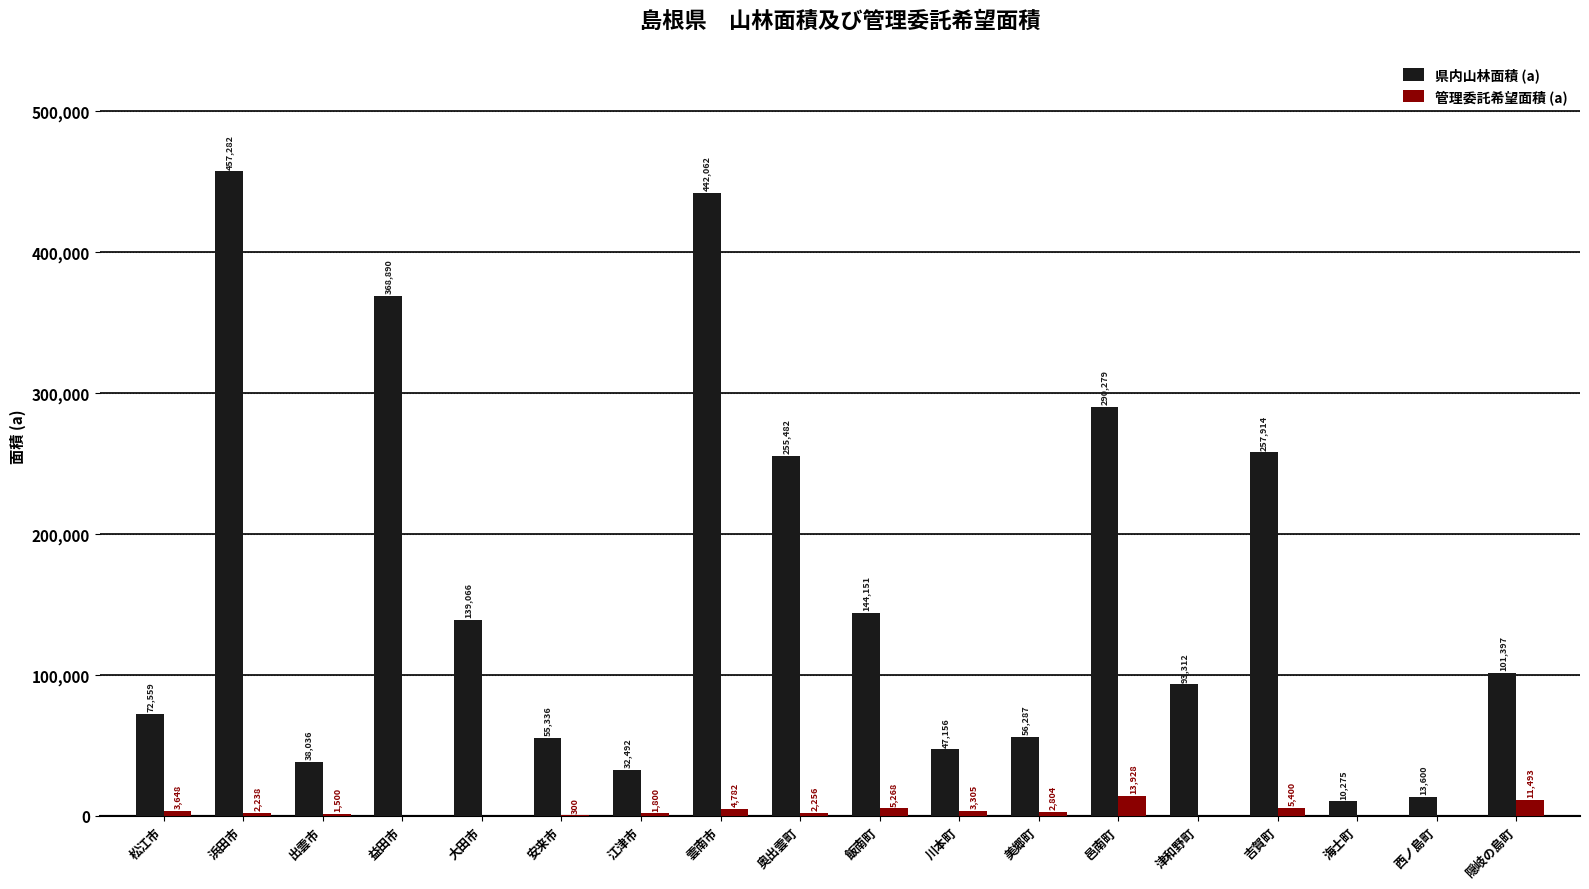

Where does the 県内山林面積 (a) series first go above 101397?

浜田市